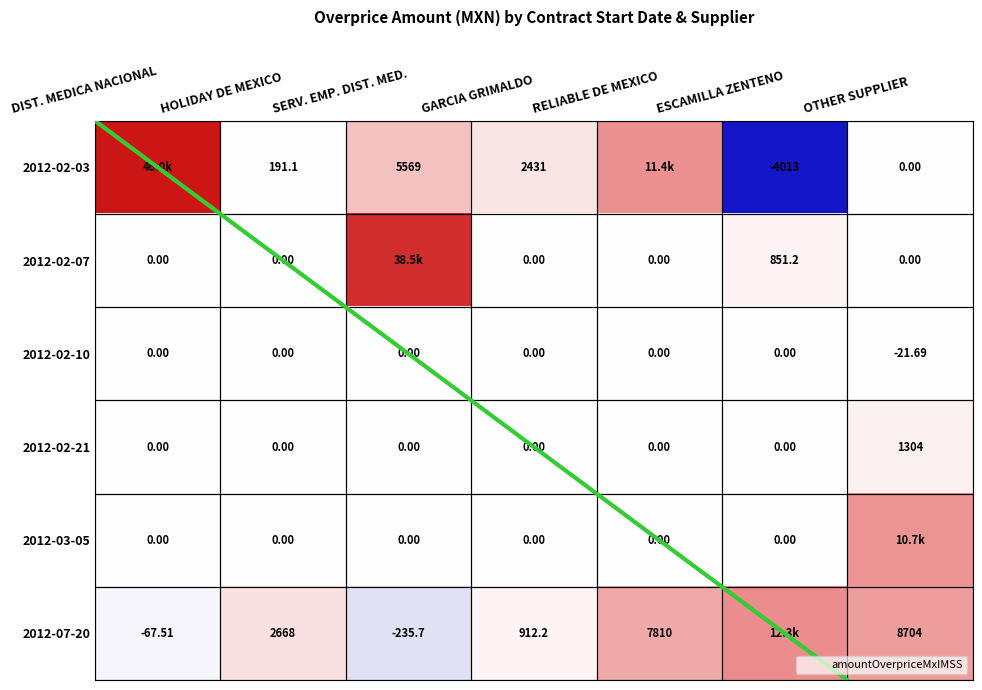

Which category has the highest value in the 2012-02-21 series?

OTHER SUPPLIER